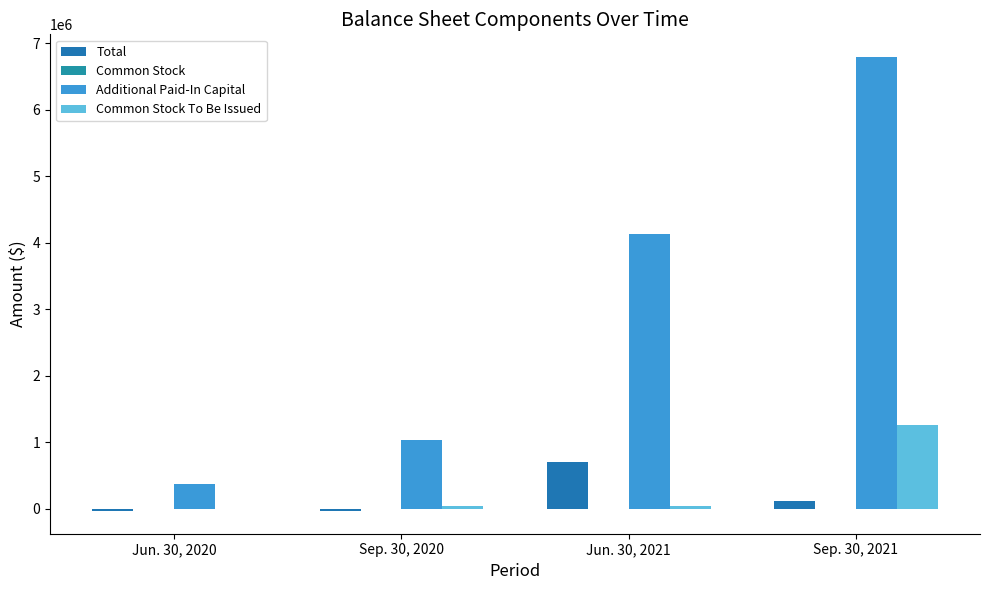

Are the bars grouped side by side (vs. stacked)?

Yes